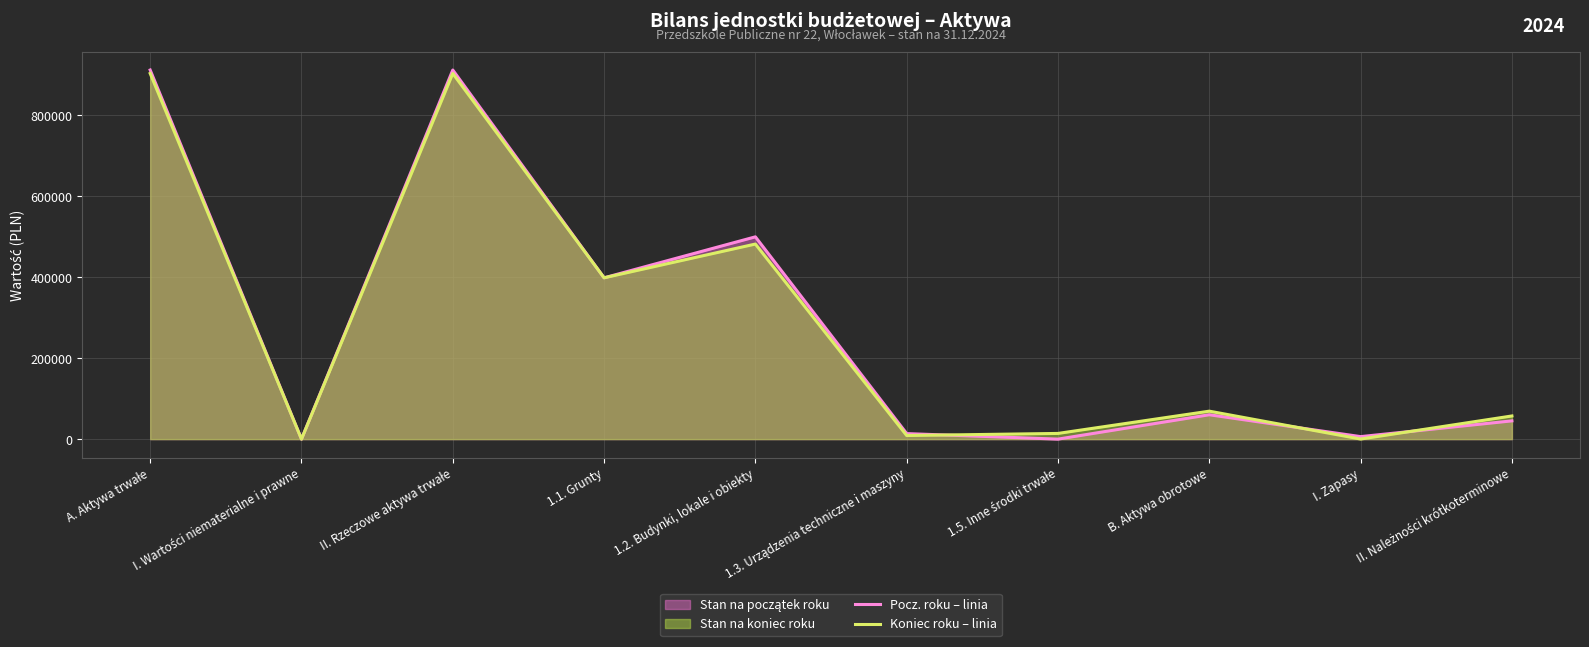

Rank the series by their average value, from highest to lowest.

Pocz. roku – linia, Koniec roku – linia